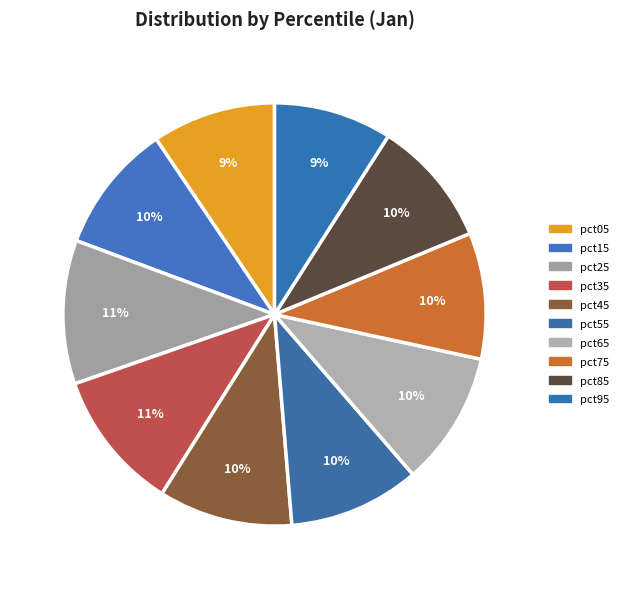

How many segments does this pie chart have?

10